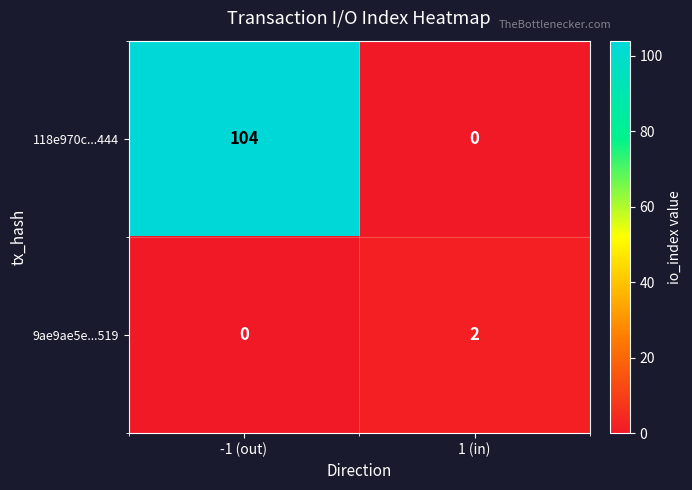

Rank the series by their maximum value, from highest to lowest.

118e970c...444, 9ae9ae5e...519